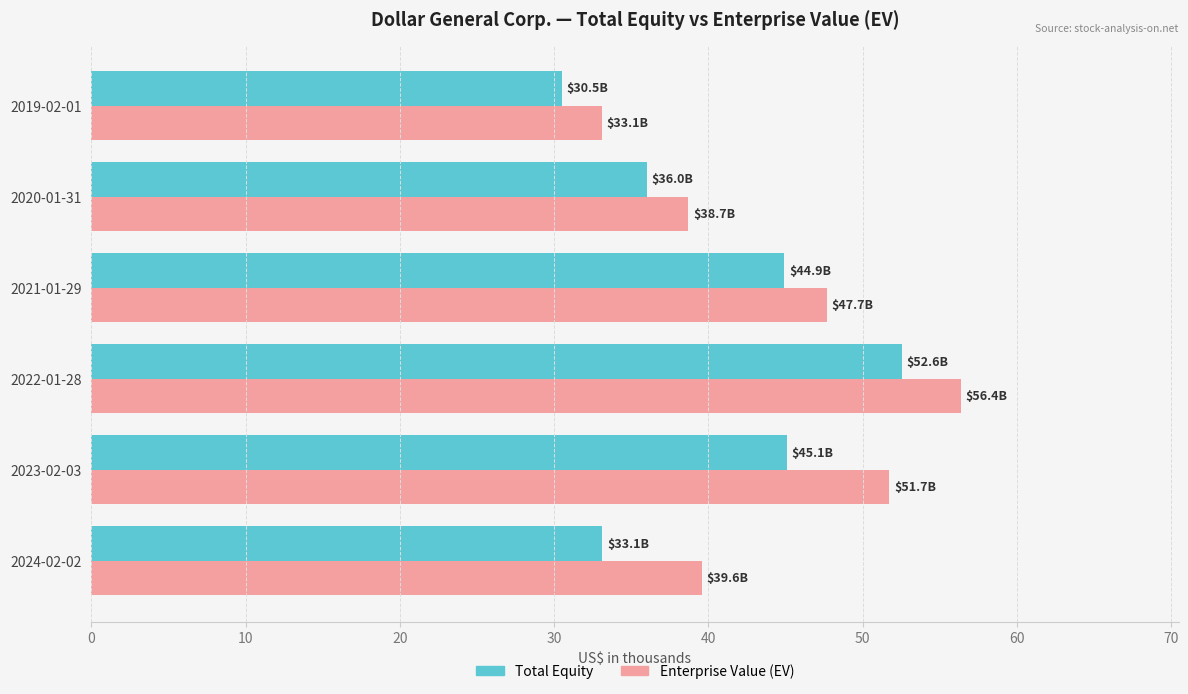

What is the minimum value shown in the chart?

30.5